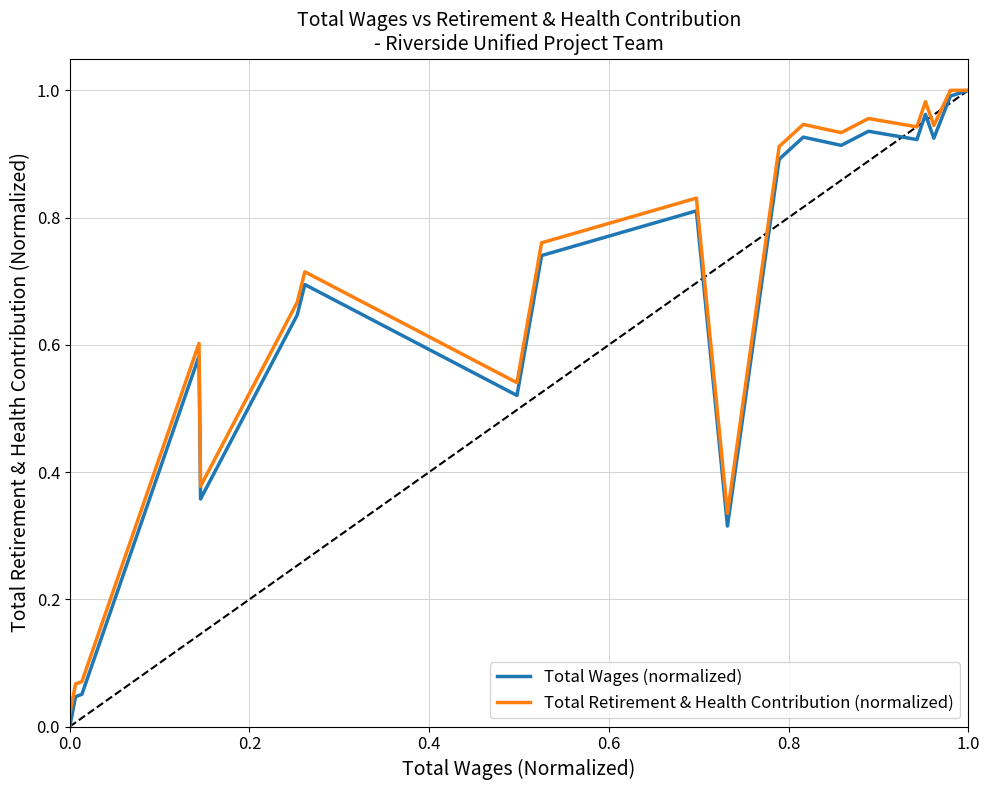

Which series has the widest spread of values?

Total Wages (normalized)